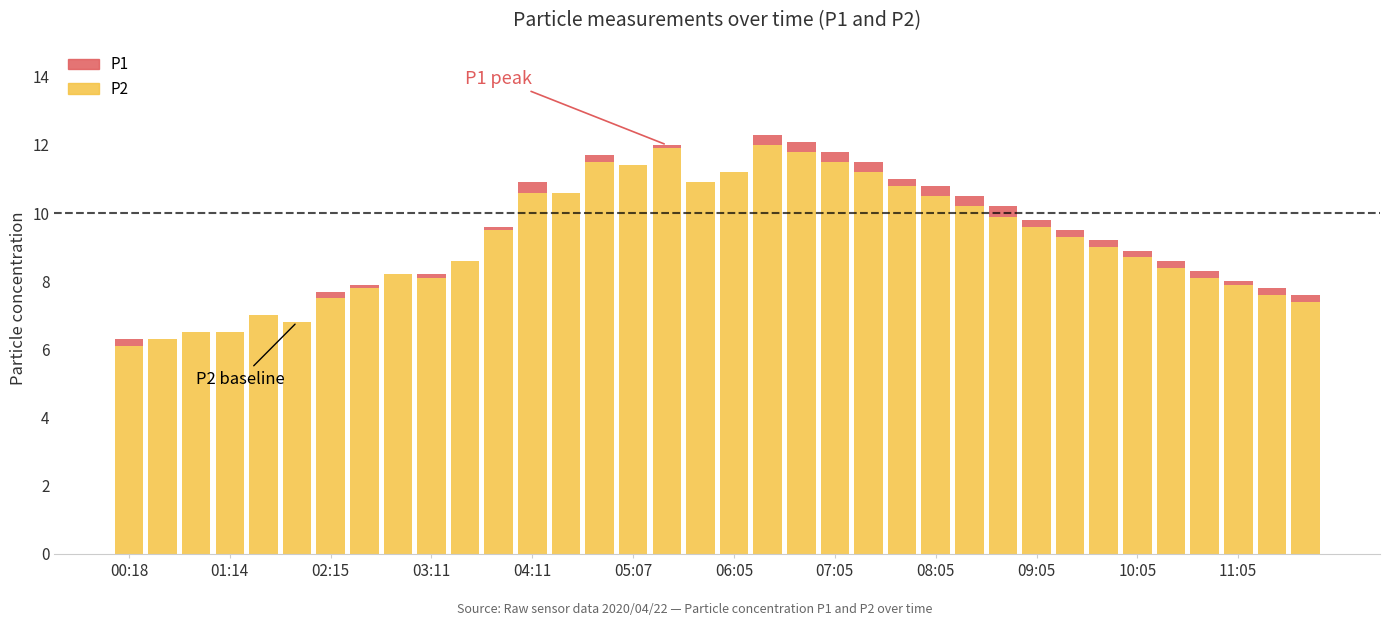

Which category has the highest value in the P2 series?

19